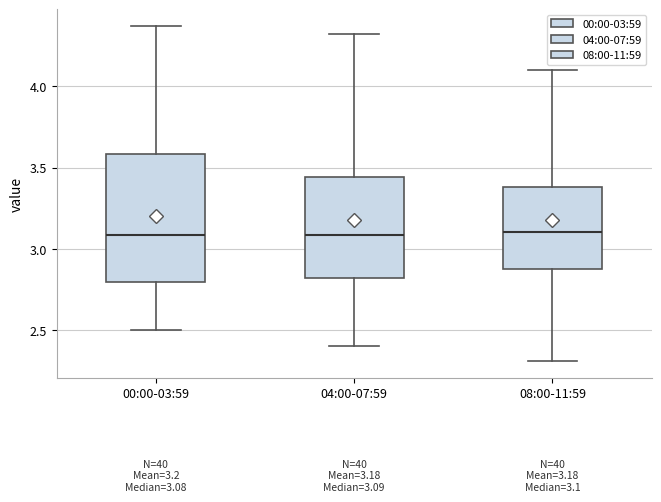

Which box is the tallest, from its lower edge to its upper edge?

00:00-03:59